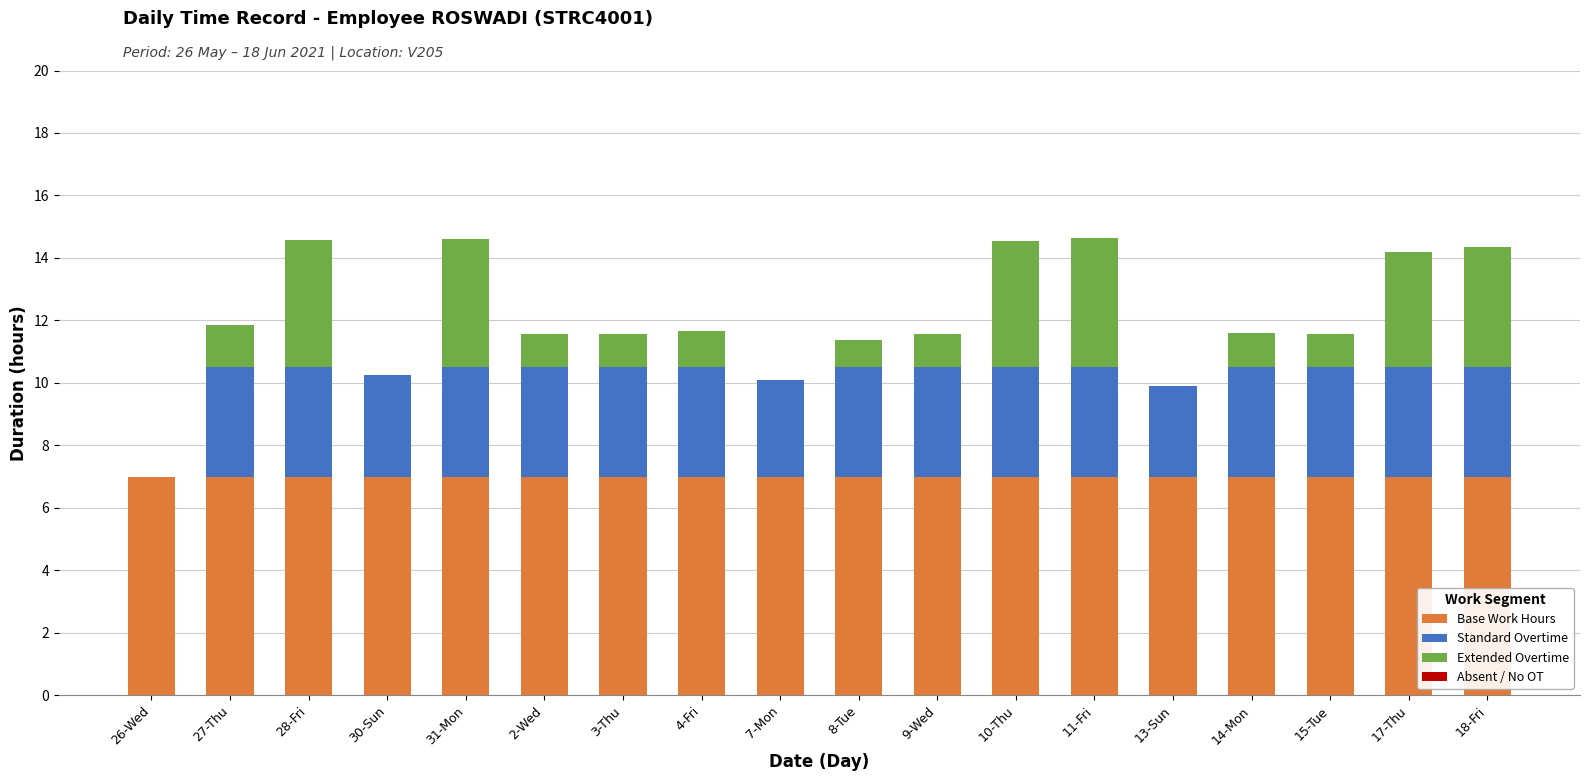

What is the sum of the Base Work Hours values at 26-Wed and 8-Tue?

14.0